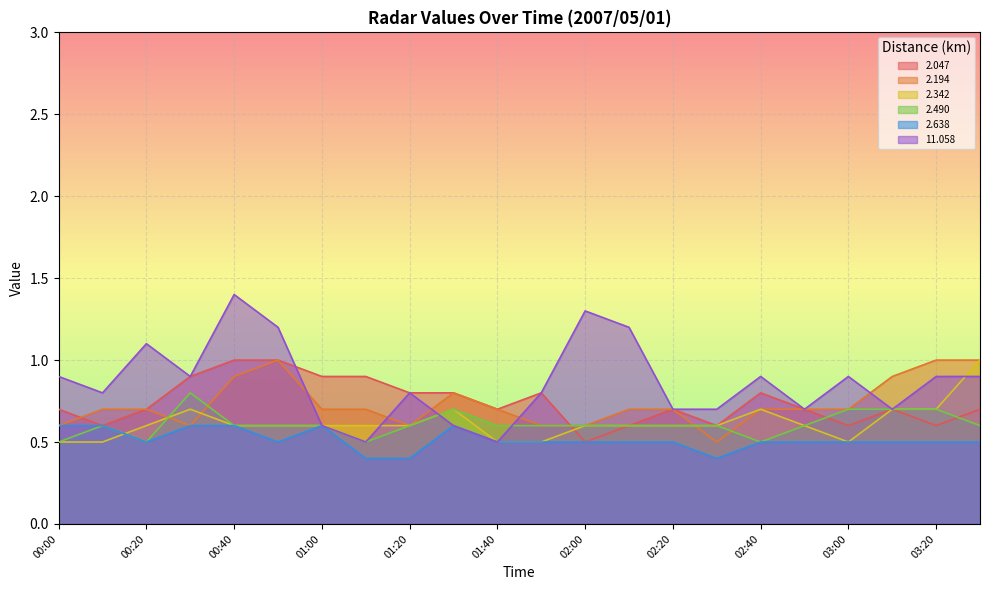

How many distinct data groups are displayed?

6